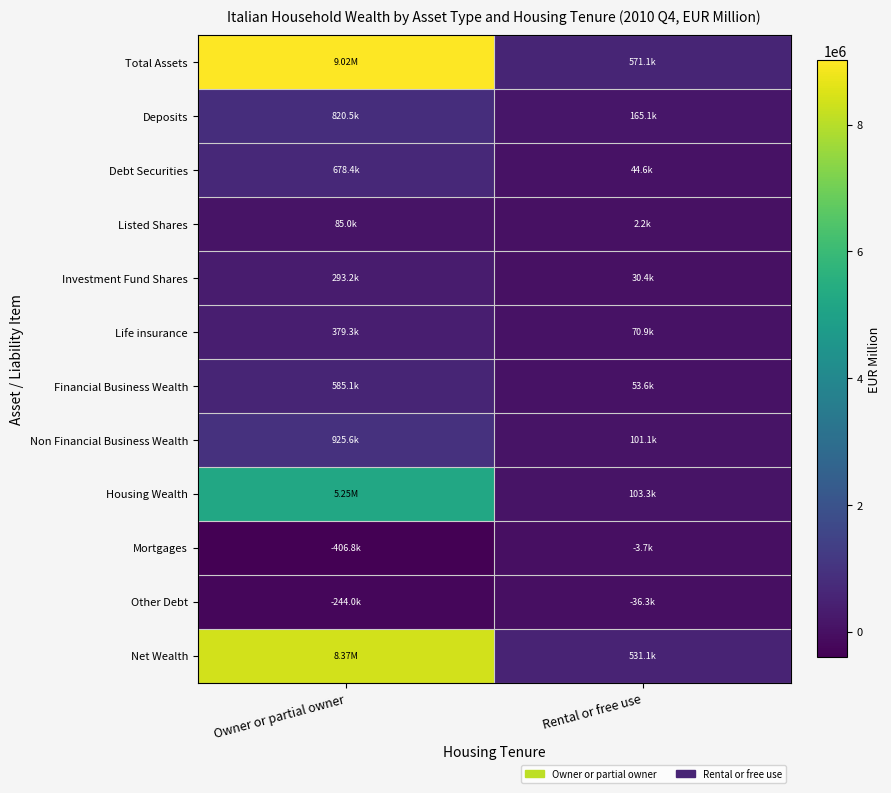

Between Owner or partial owner and Rental or free use, which is larger?

Owner or partial owner